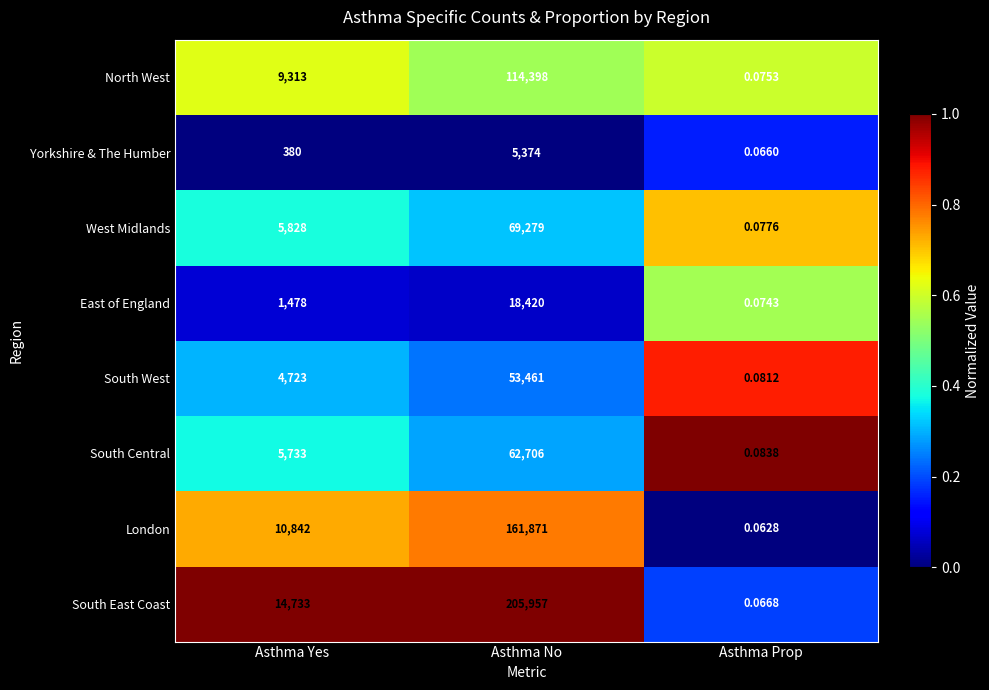

Count the number of data series in this chart.

8